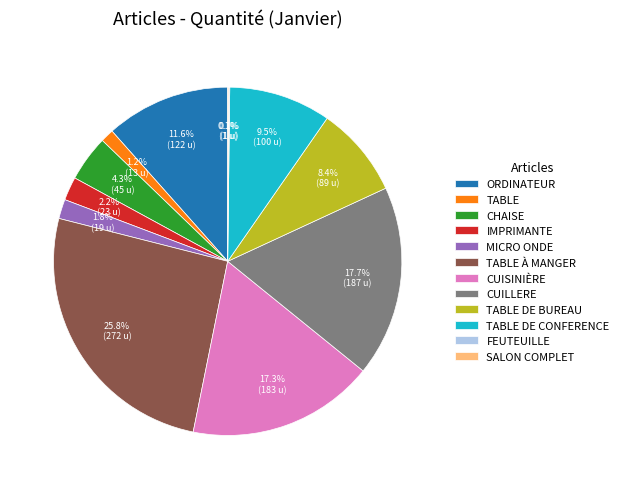

Is there a majority slice in this chart?

No